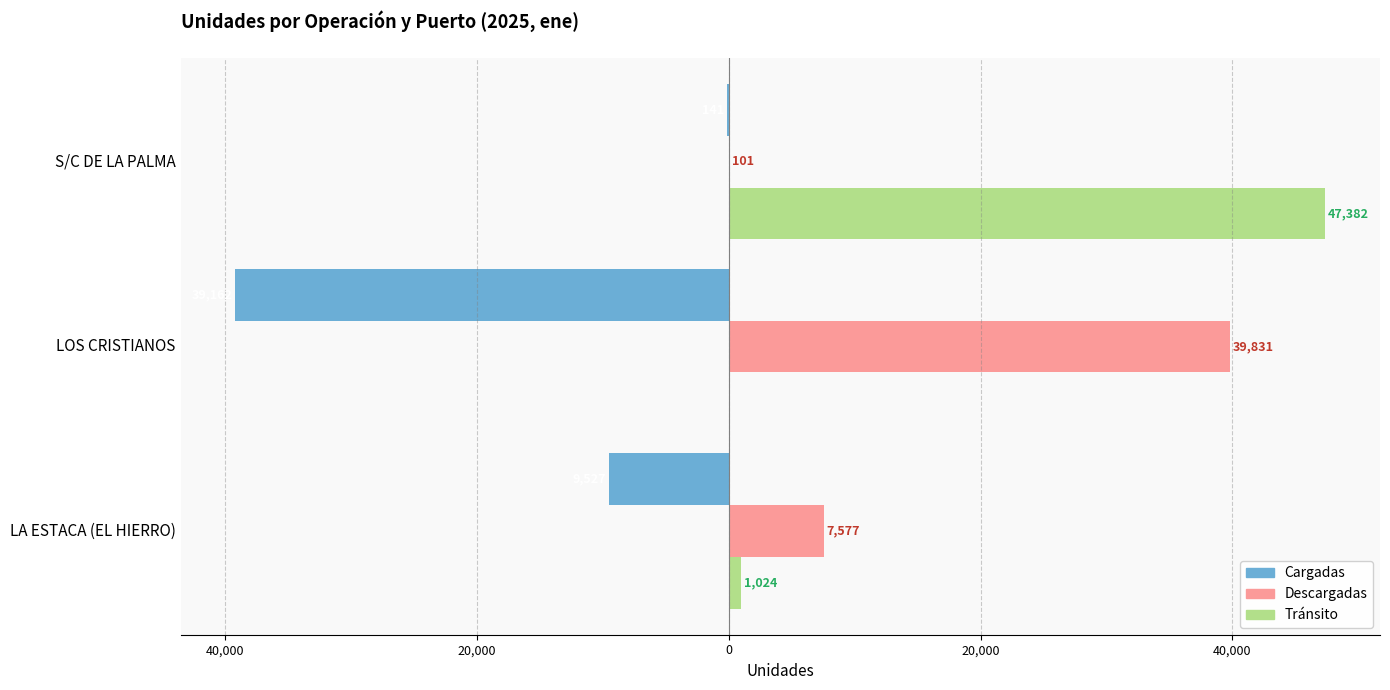

What is the value of the Descargadas bar at the 3rd from the left?

101